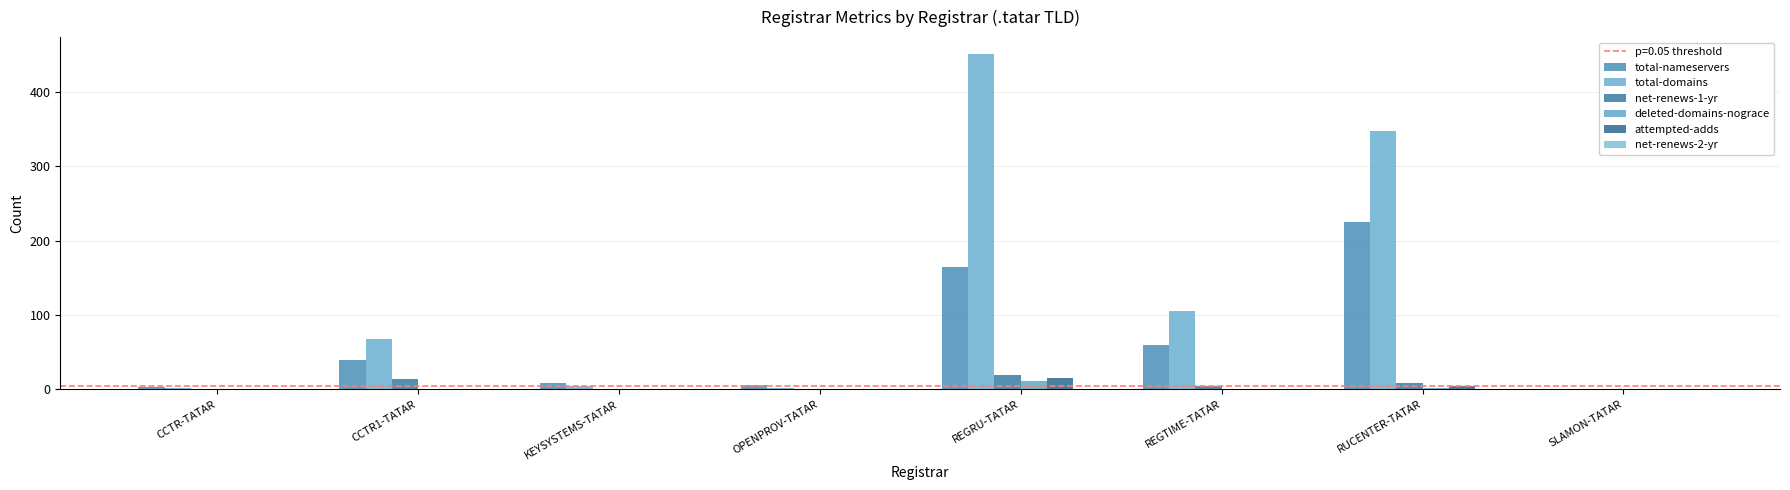

Where does the net-renews-1-yr series first go above 4?

CCTR1-TATAR